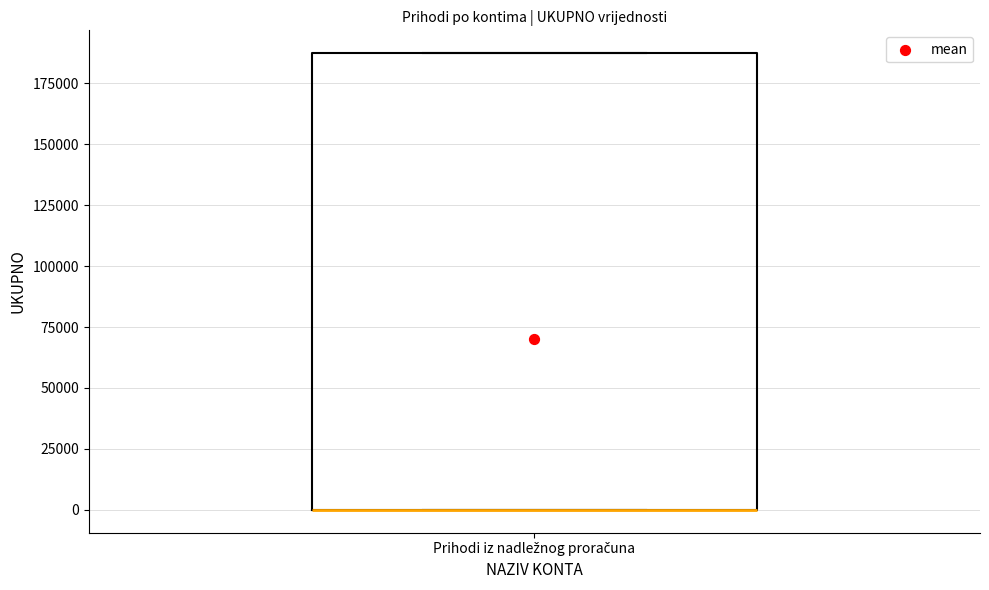

Where is the upper edge of the box for Prihodi iz nadležnog proračuna on the y-axis? The values are not printed on the chart, so give them approximately, as read against the axis.

185000